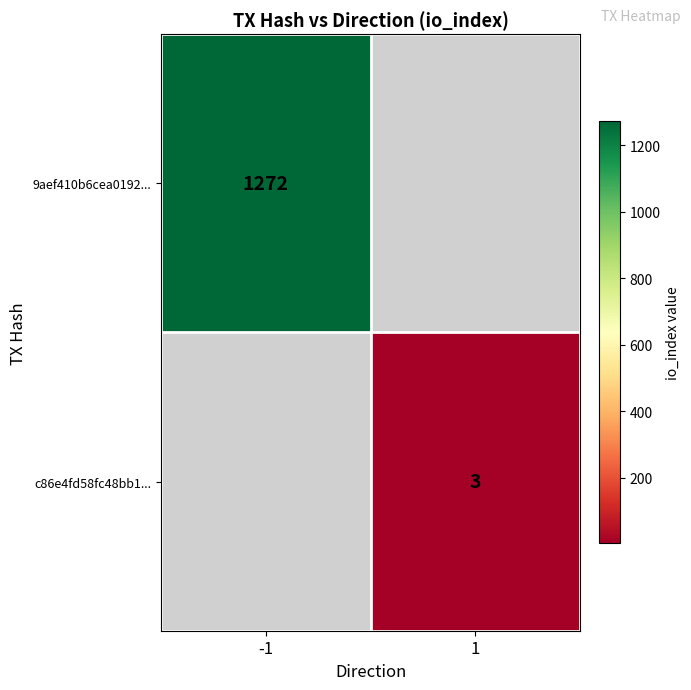

The c86e4fd58fc48bb1... series shows 1 at 1. True or false?

False